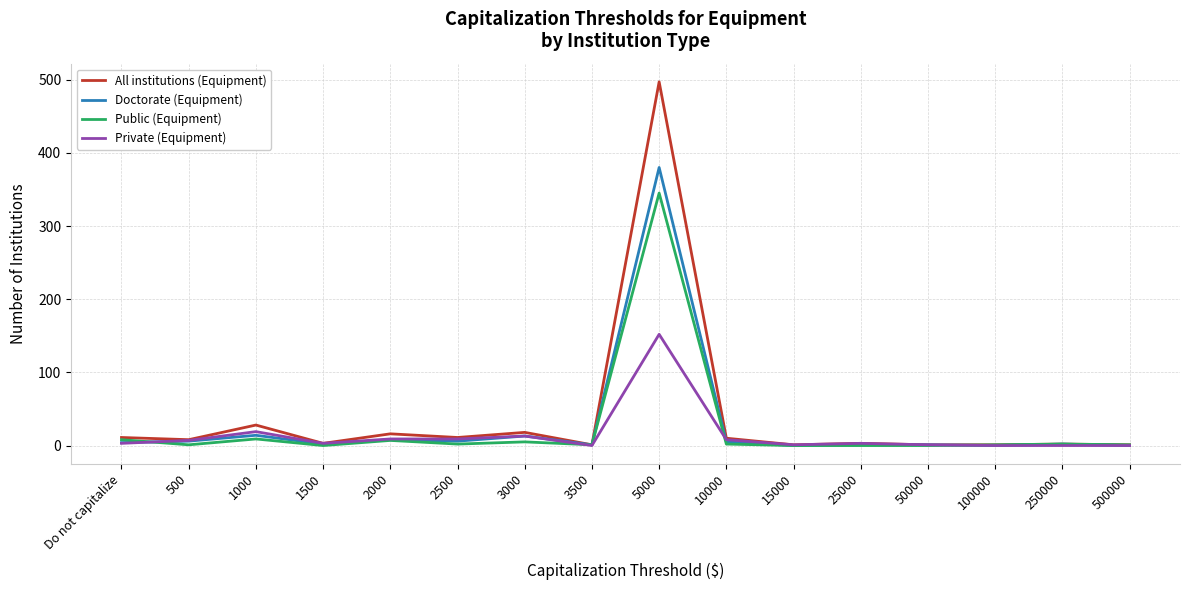

What are all the series names shown in the legend?

All institutions (Equipment), Doctorate (Equipment), Public (Equipment), Private (Equipment)